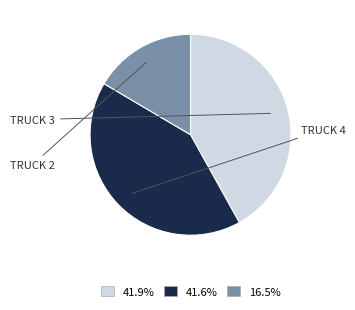

Is there a majority slice in this chart?

No